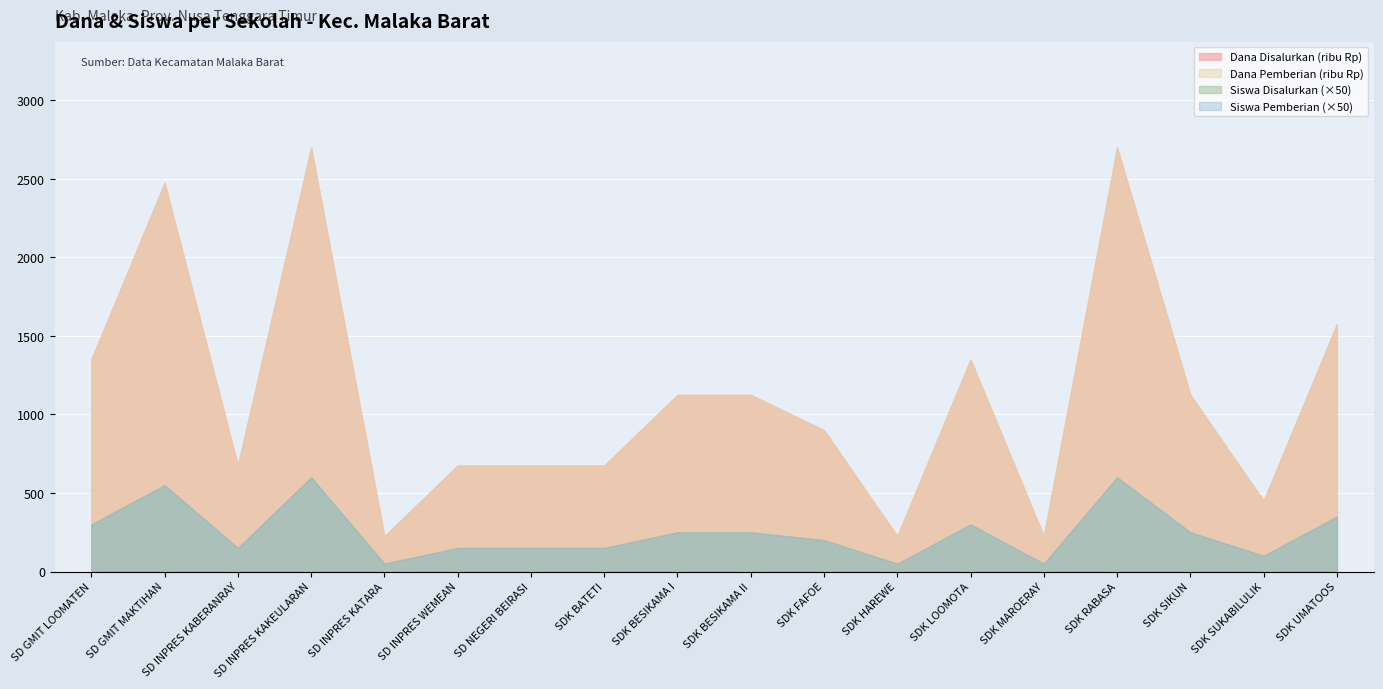

How many lines are shown in the chart?

4